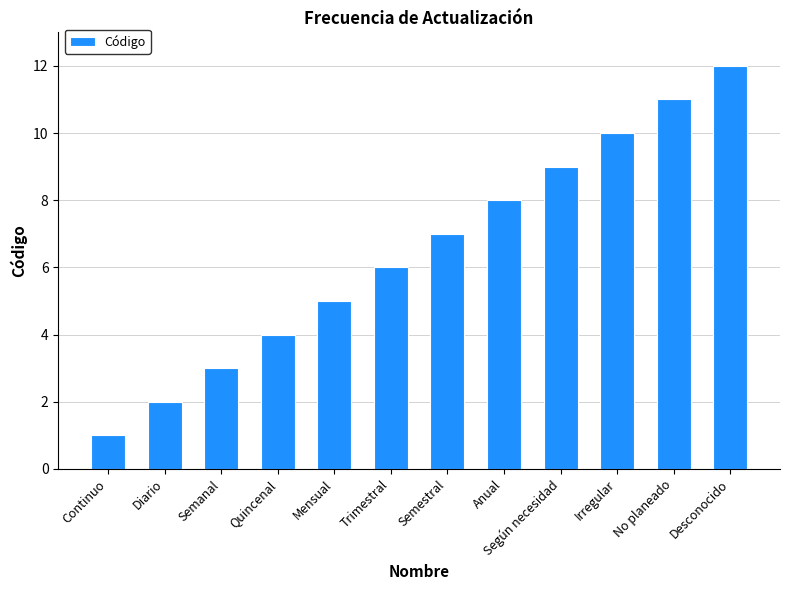

Approximately how many times larger is the value at Según necesidad compared to Semanal?

3.0